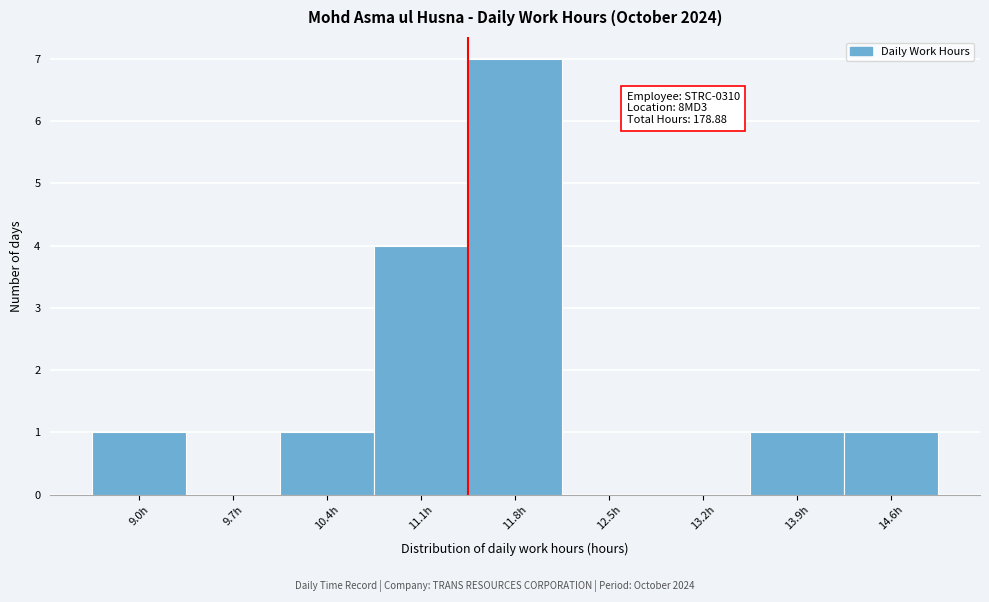

Reading left to right, what are all the values shown in this chart?

9.0h=1	9.7h=0	10.4h=1	11.1h=4	11.8h=7	12.5h=0	13.2h=0	13.9h=1	14.6h=1